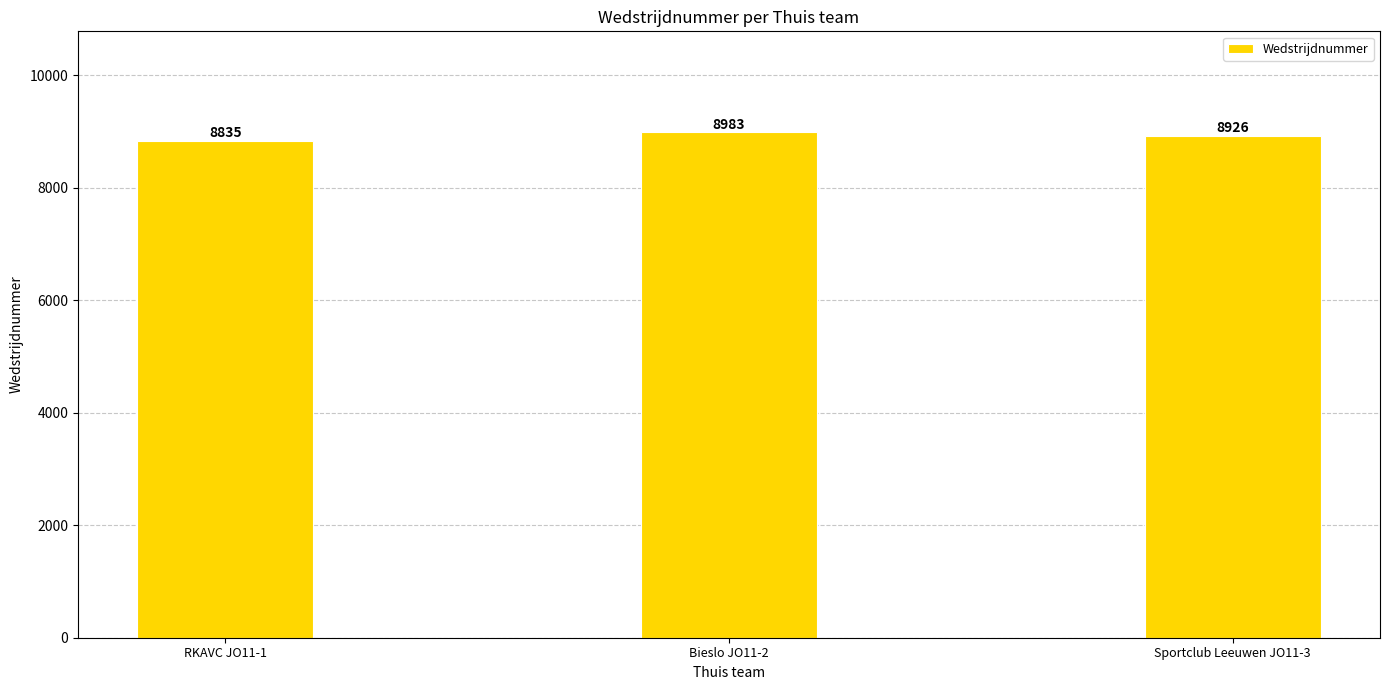

What is the value of the 2nd bar from the left?

8983